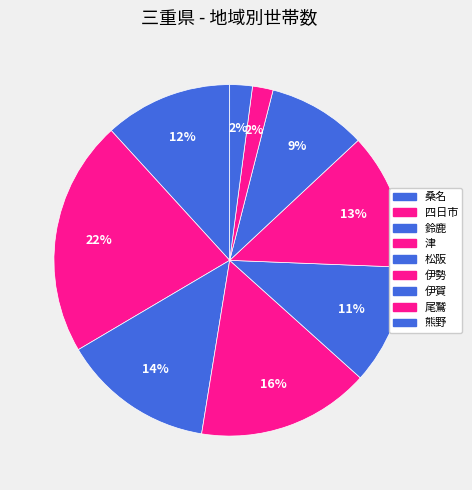

How many slices are in this pie chart?

9